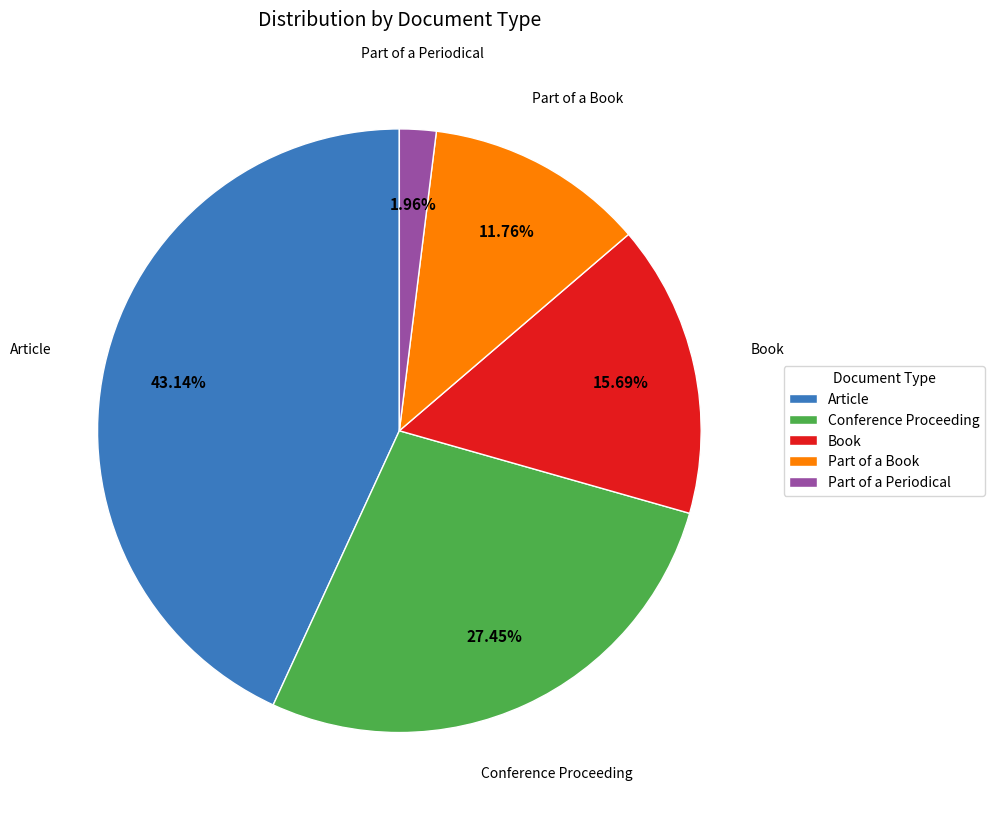

Which slice is the smallest?

Part of a Periodical